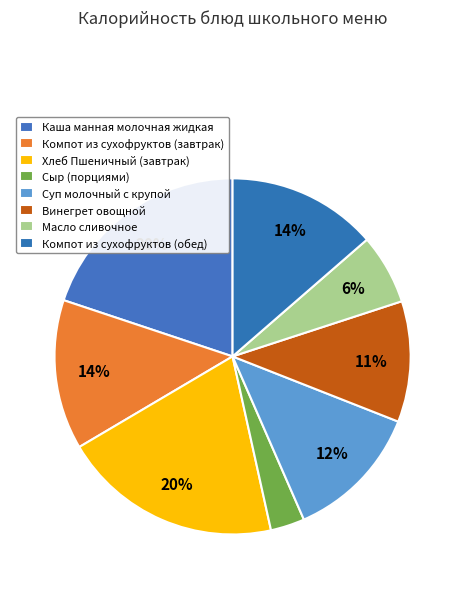

What percentage is the Хлеб Пшеничный (завтрак) slice, to the nearest percent?

20%